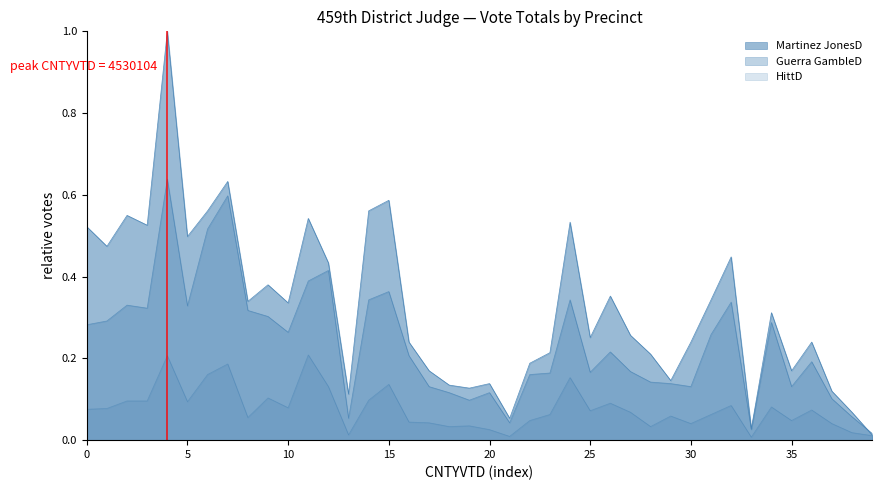

True or false: Guerra GambleD has a value of 0.3 at 4530137.

True